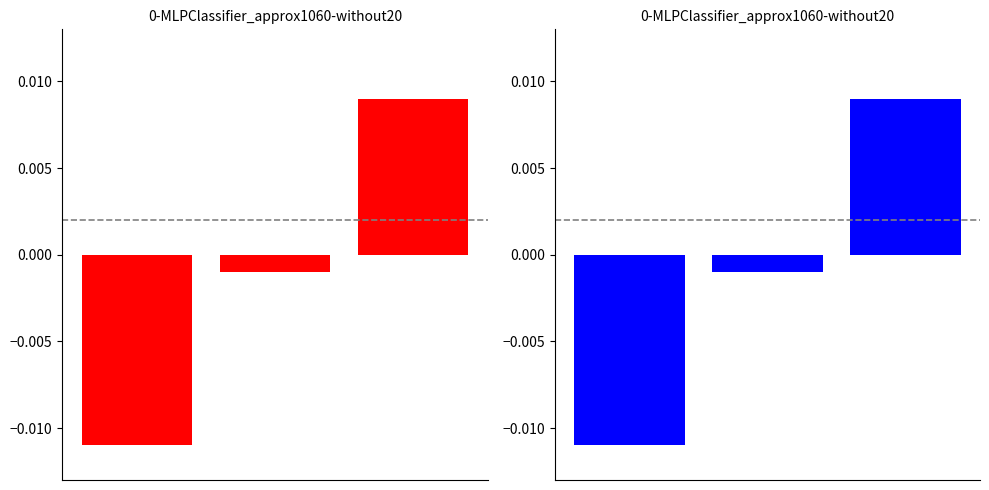

Reading left to right, transcribe all the data shown in this chart.

0=-0.0	1=-0.0	2=0.0